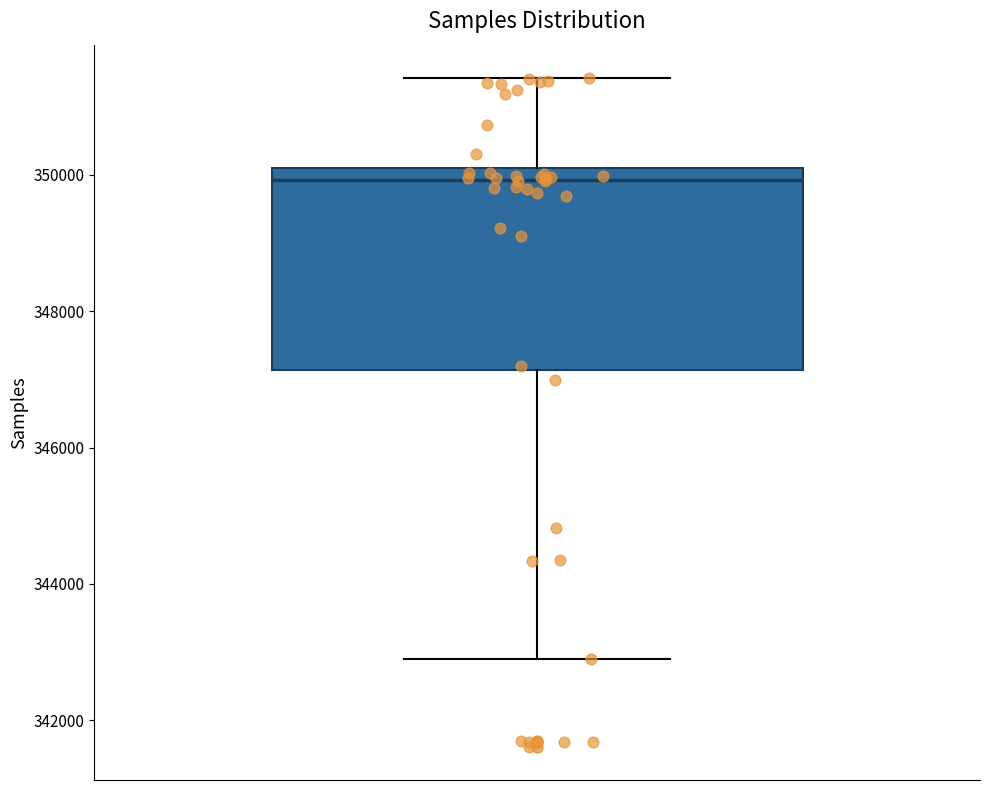

Where does the median line of the box sit on the y-axis? The values are not printed on the chart, so give them approximately, as read against the axis.

350000